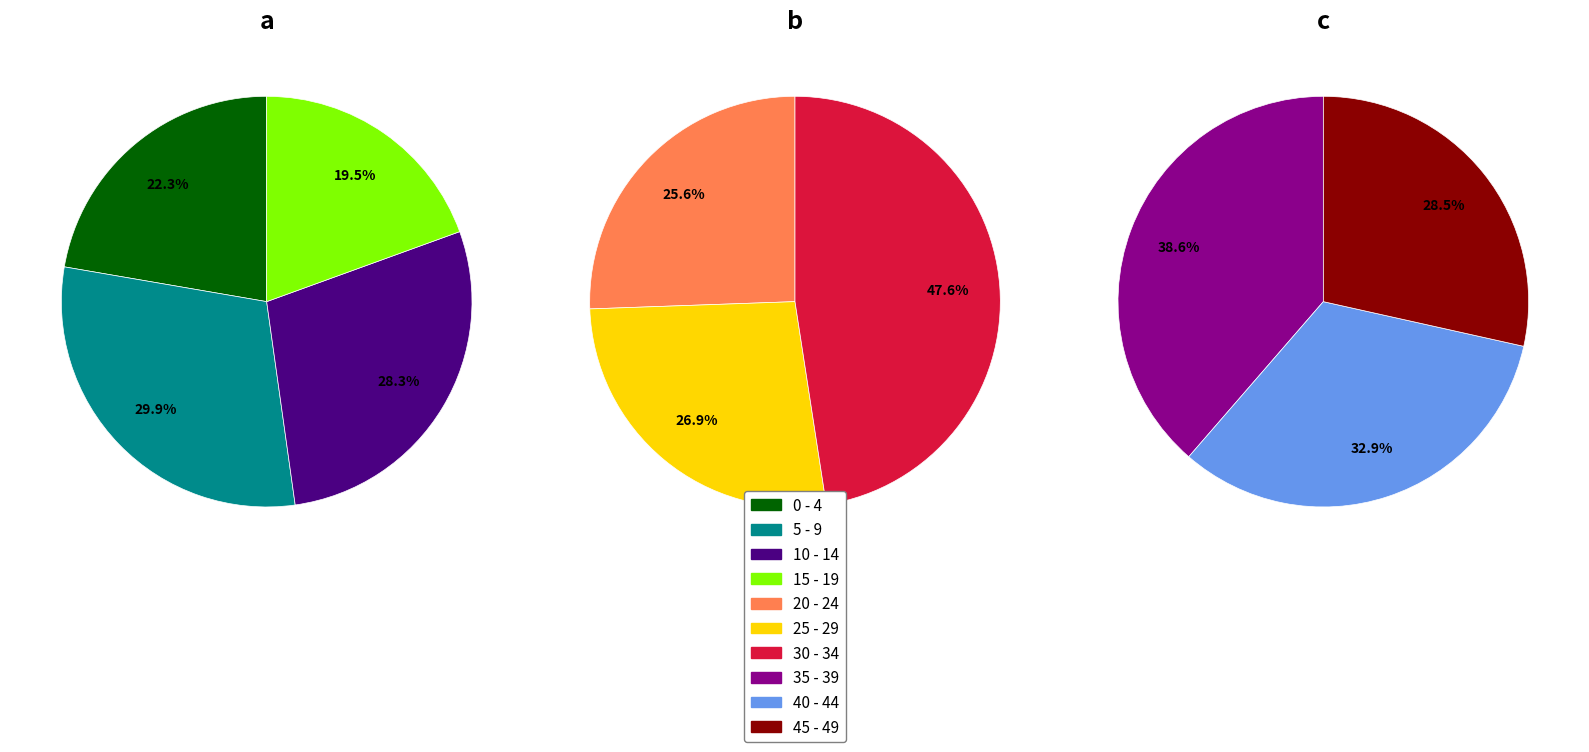

How many slices are in this pie chart?

10